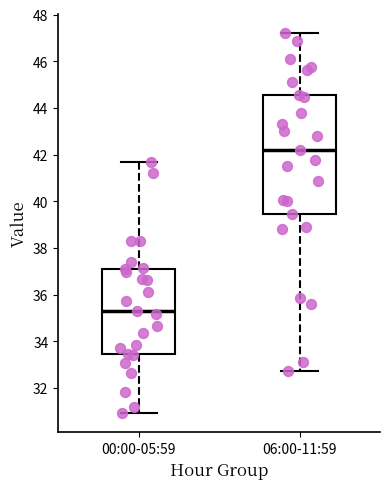

Reading left to right, transcribe this box plot: for each box, give where its median line is, the range the box spans, and where its two whiskers end, as read against the y-axis. The values are not printed on the chart, so give them approximately, as read against the axis.

00:00-05:59: median 35.4, box 33.4 to 37.2, whiskers 31.0 to 41.8
06:00-11:59: median 42.2, box 39.4 to 44.6, whiskers 32.8 to 47.2